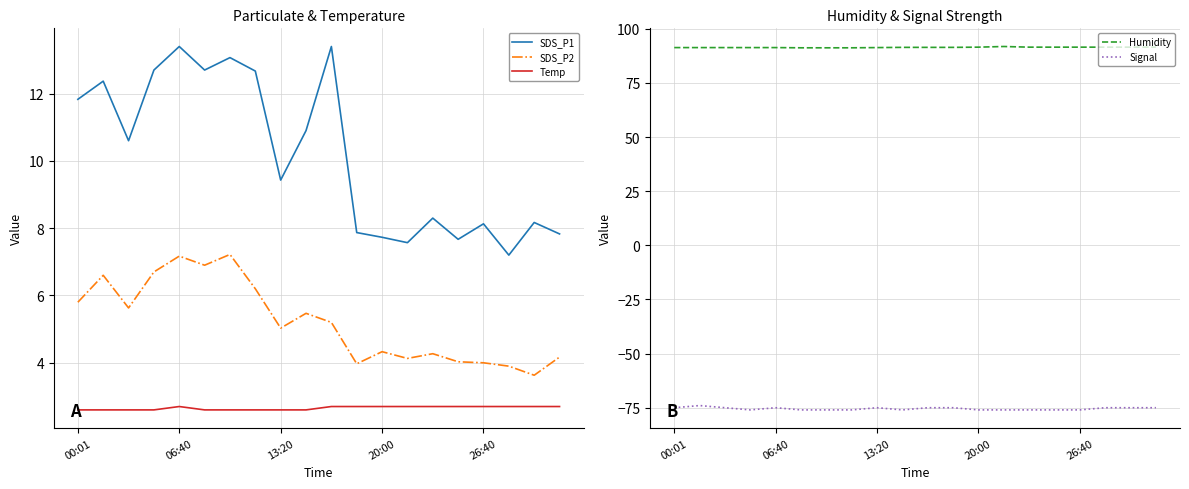

Count the number of categories in the chart.

20